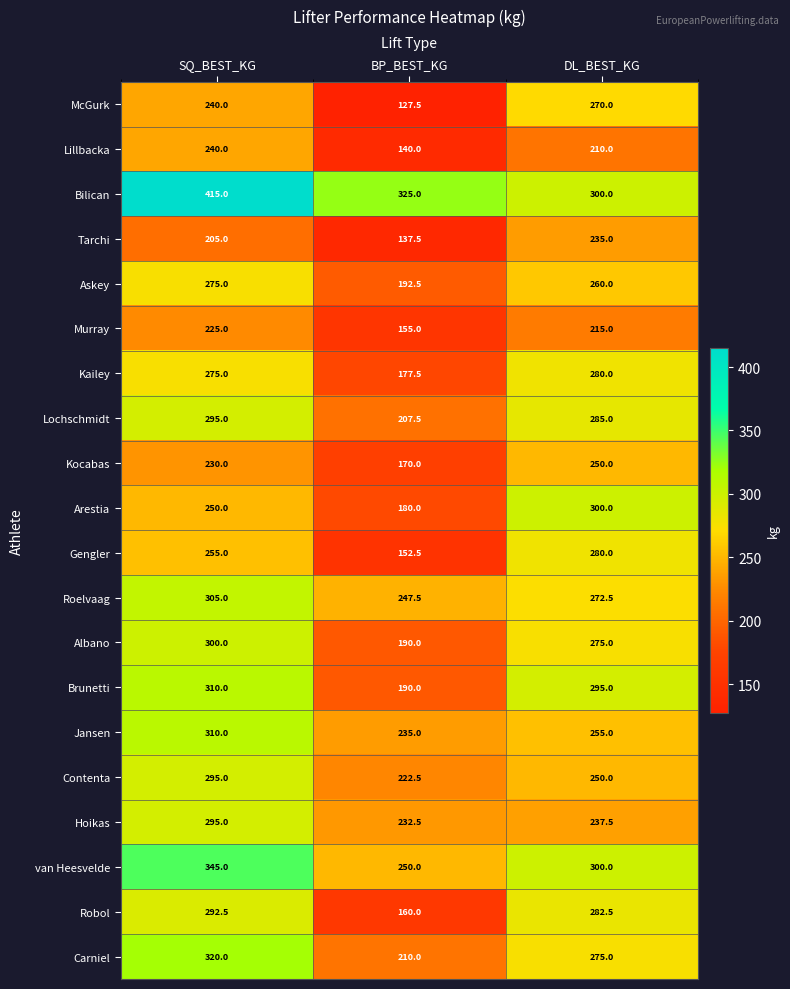

What is the sum of all Murray values?

595.0